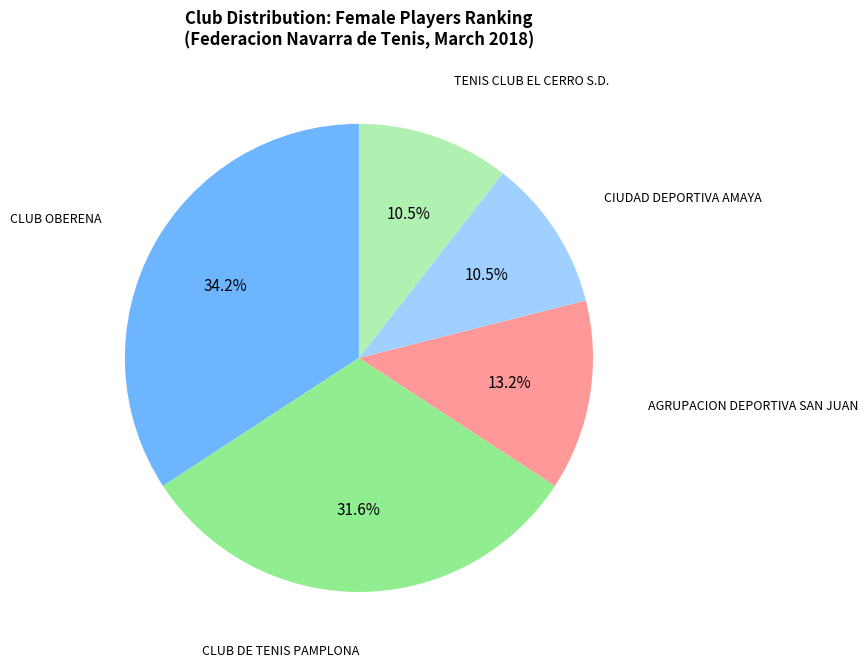

What is the largest slice in the pie chart?

CLUB OBERENA